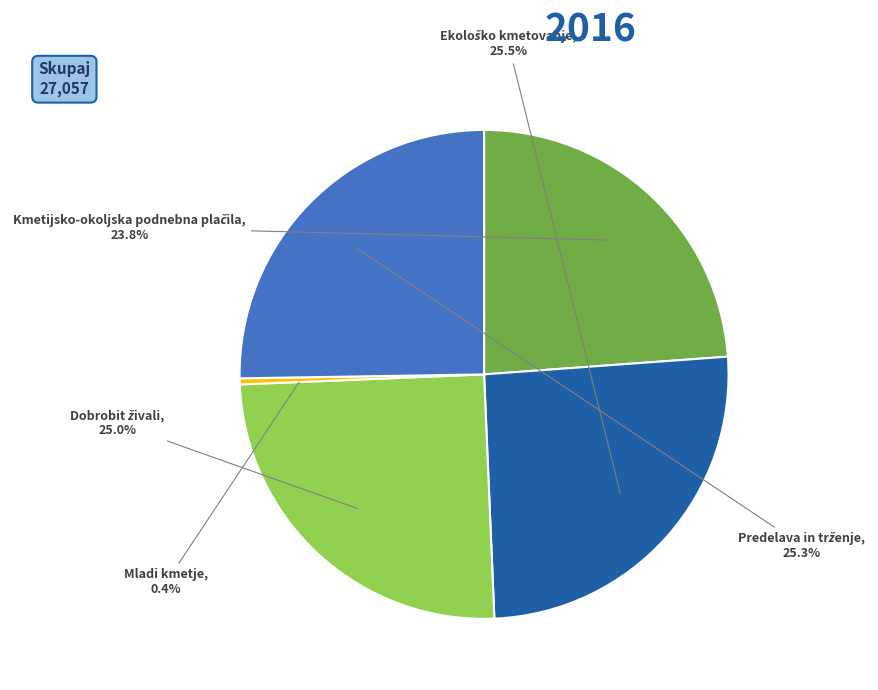

Is there any slice that represents more than half of the pie?

No